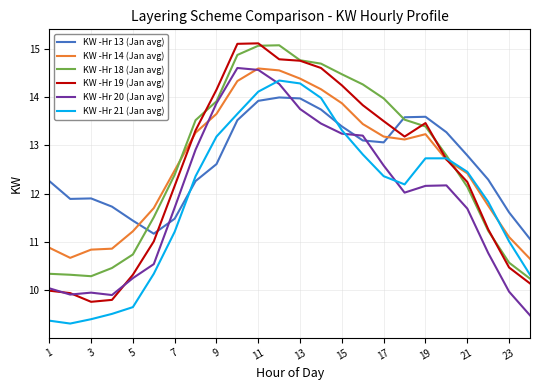

What is the greatest value displayed?

15.1